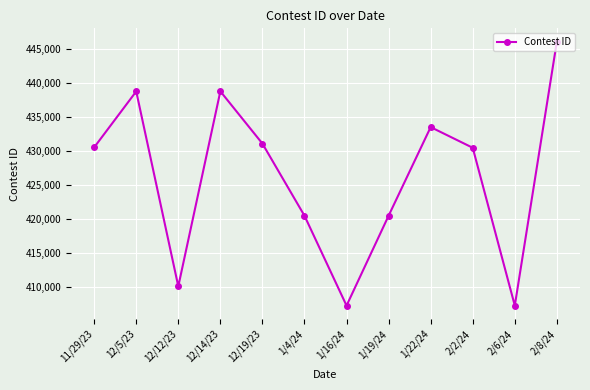

True or false: there are more than 2 points higher than both neighbors.

True